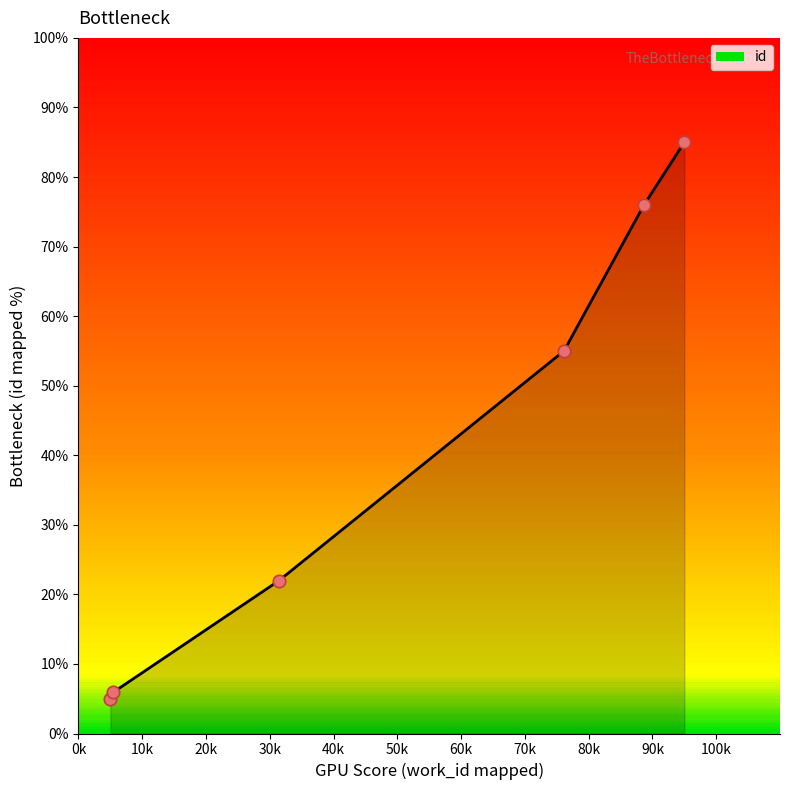

True or false: the data has more than 1 interior local peaks.

False